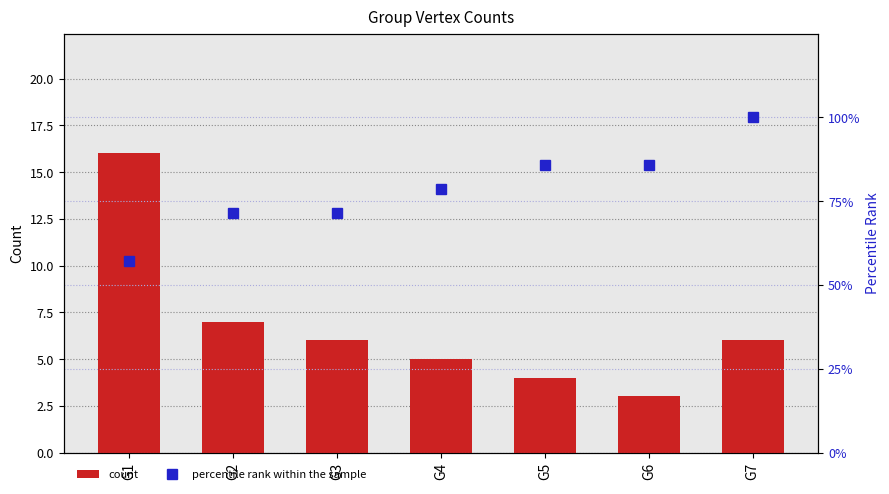

What is the difference between the second highest and minimum values in the percentile rank within the sample series?

28.6